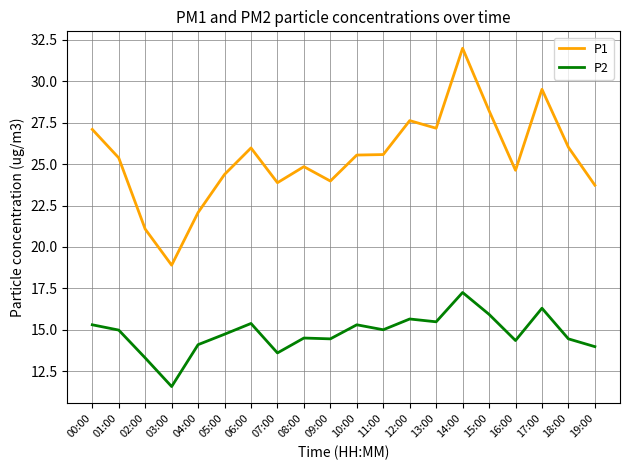

True or false: P2 and P1 intersect in this chart.

False